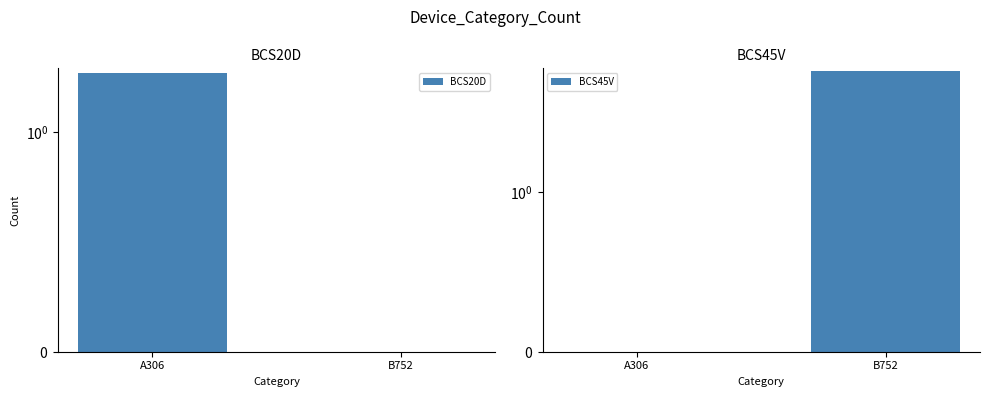

How many values in the BCS20D series are below 2?

1